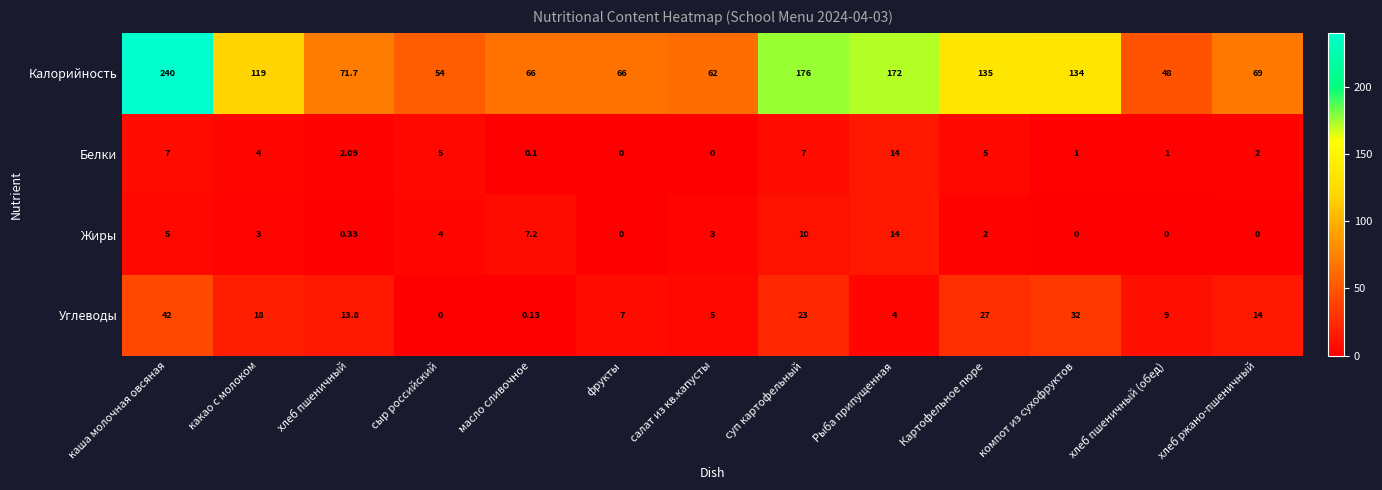

What is the difference between the highest and lowest values at хлеб пшеничный (обед)?

48.0